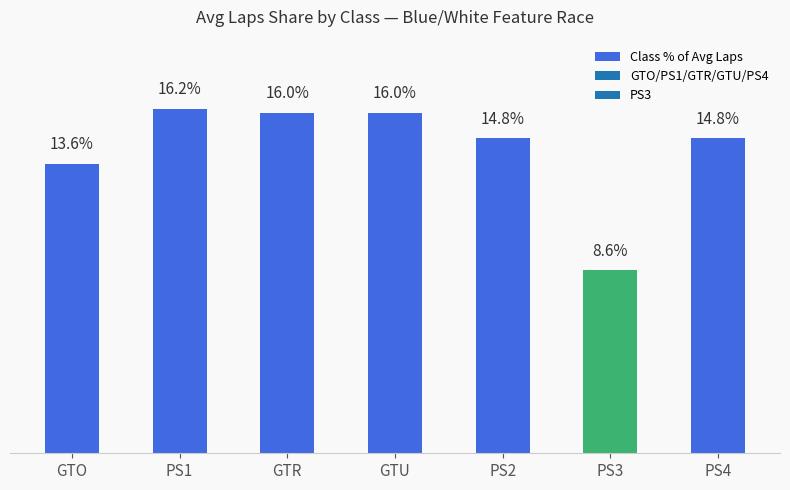

Which category has the lowest value across all series?

PS3